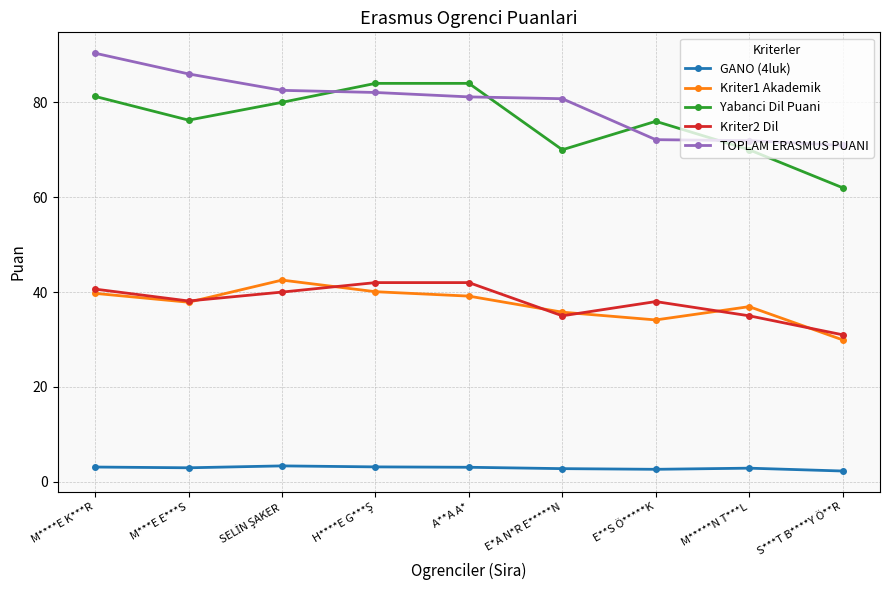

At how many categories does at least one series exceed 7?

9